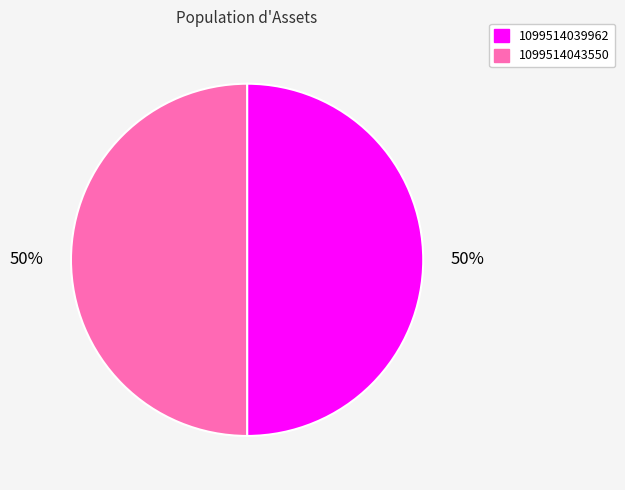

To the nearest percent, what is the average slice percentage?

50%